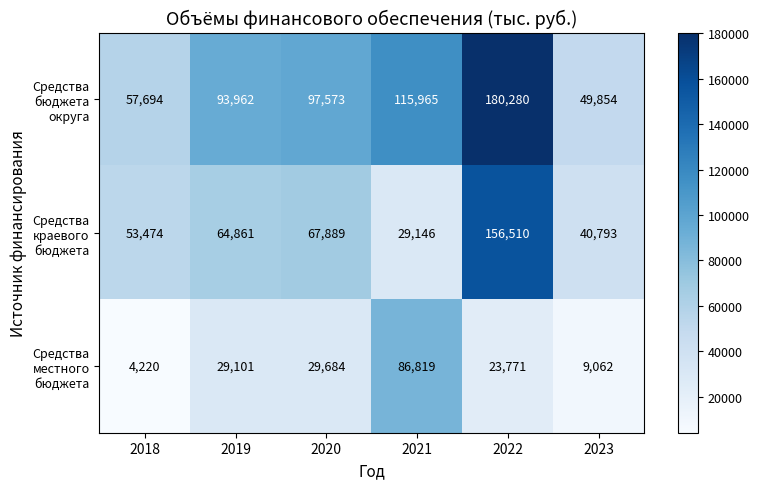

At how many categories does at least one series exceed 40438?

6